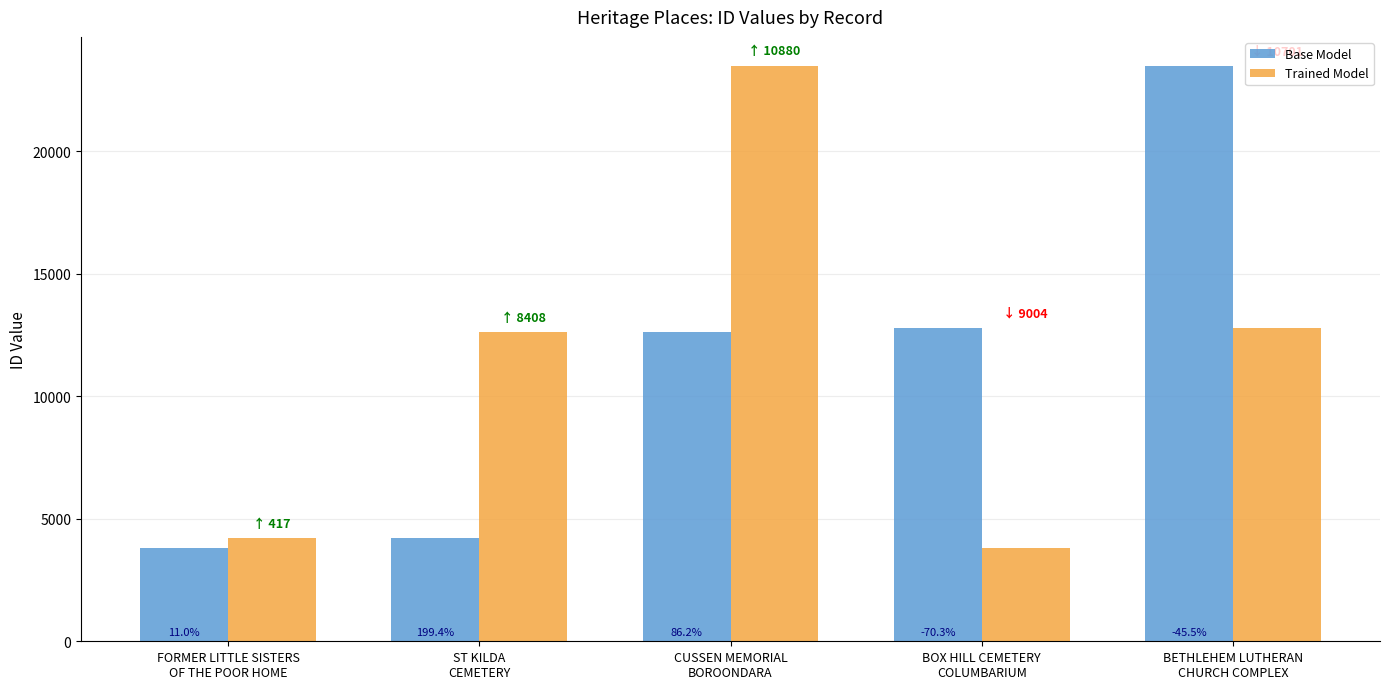

Which has a higher value, CUSSEN MEMORIAL
BOROONDARA or BOX HILL CEMETERY
COLUMBARIUM?

BOX HILL CEMETERY
COLUMBARIUM